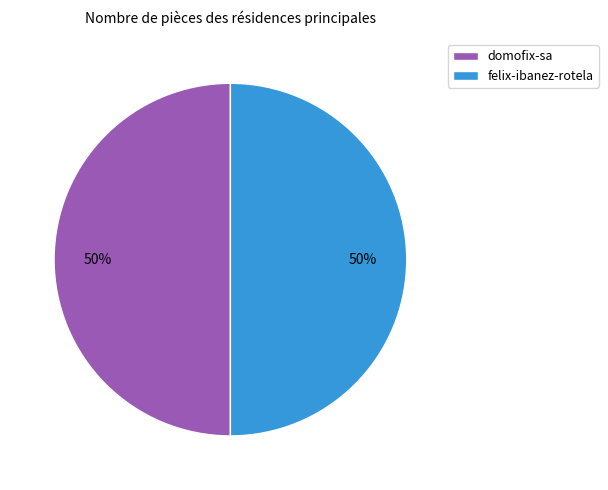

Approximately how many times larger is the value at domofix-sa compared to felix-ibanez-rotela?

1.0